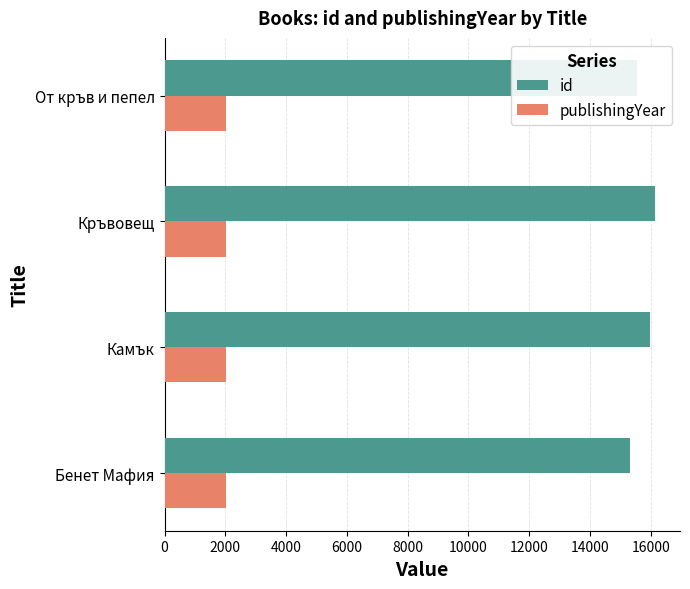

Where is id nearest to the value 15745?

От кръв и пепел